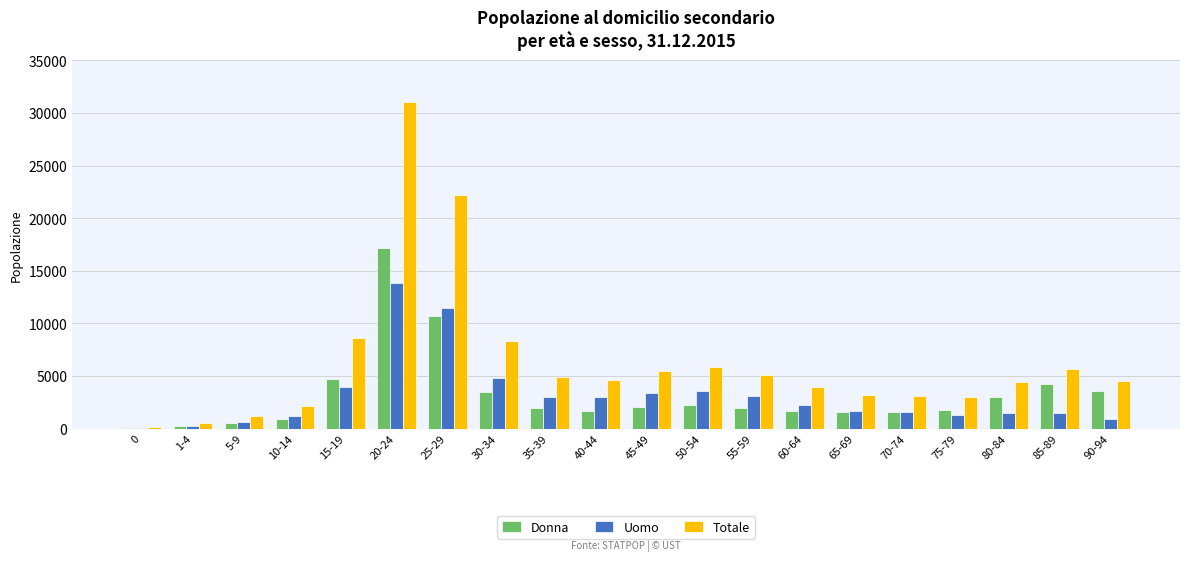

Which series changed the most between 50-54 and 75-79?

Totale